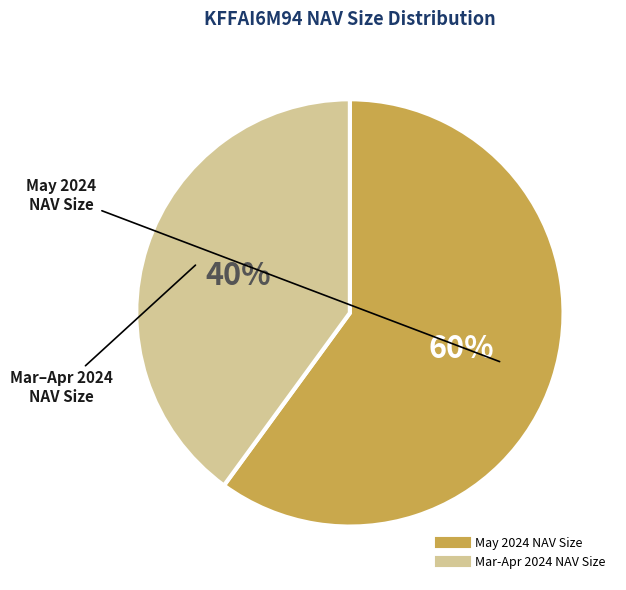

To the nearest percent, what is the difference between the largest and smallest slice percentages?

20%